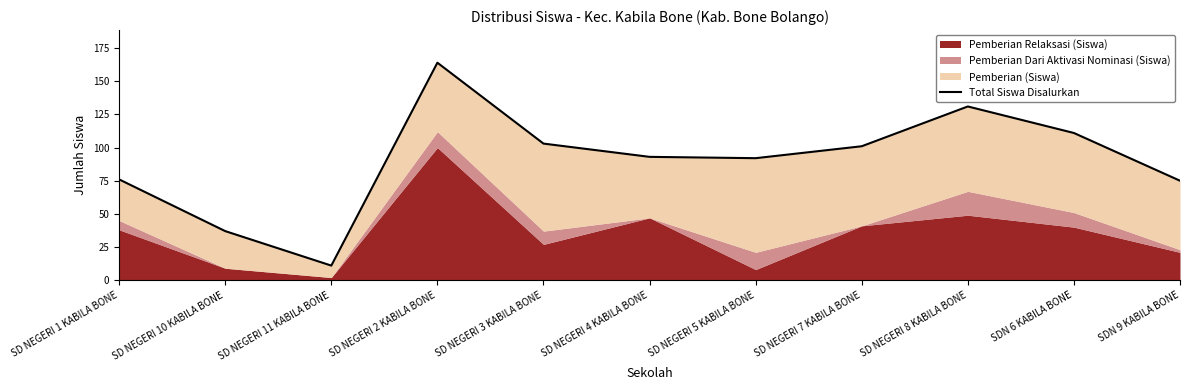

How many interior local valleys (lower than both neighbors) does the data have?

2